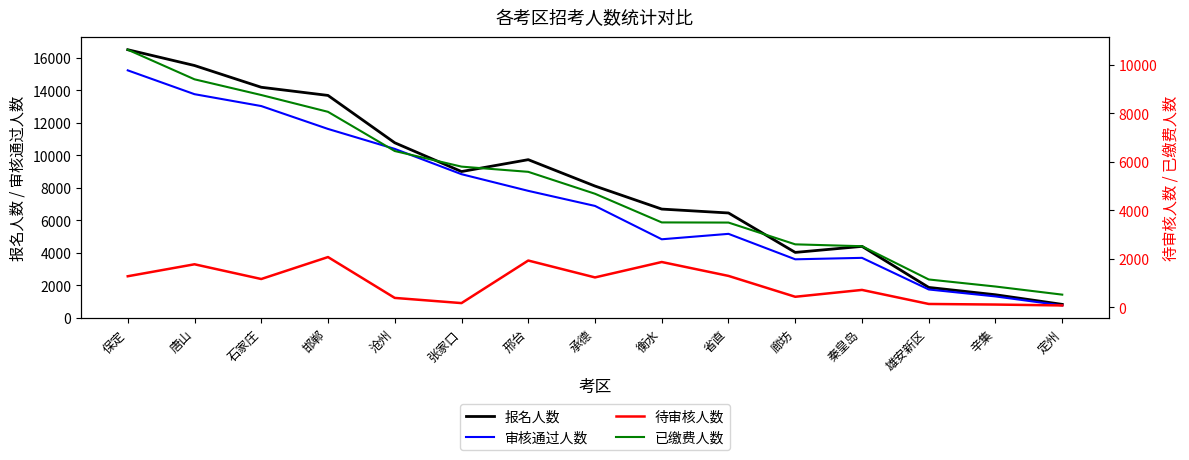

At which category does the chart reach its minimum across all series?

定州